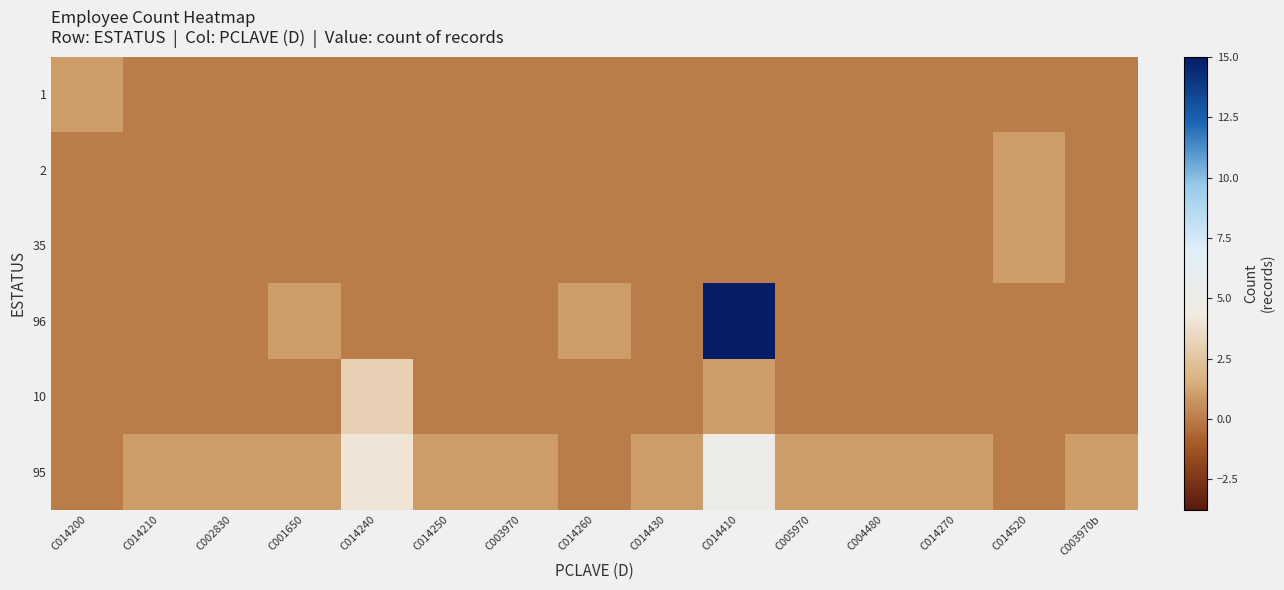

Which category has the lowest value across all series?

C014210